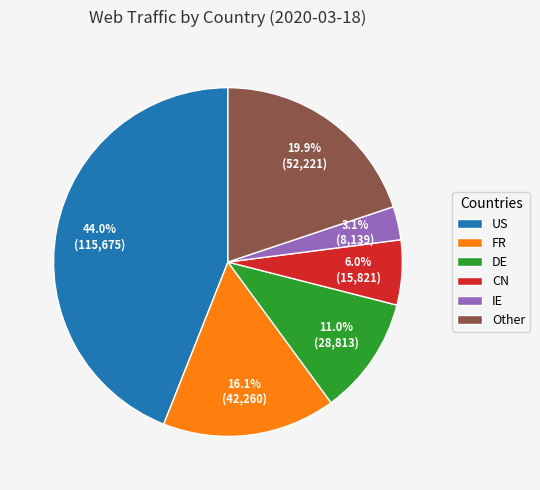

Which slice is the smallest?

IE